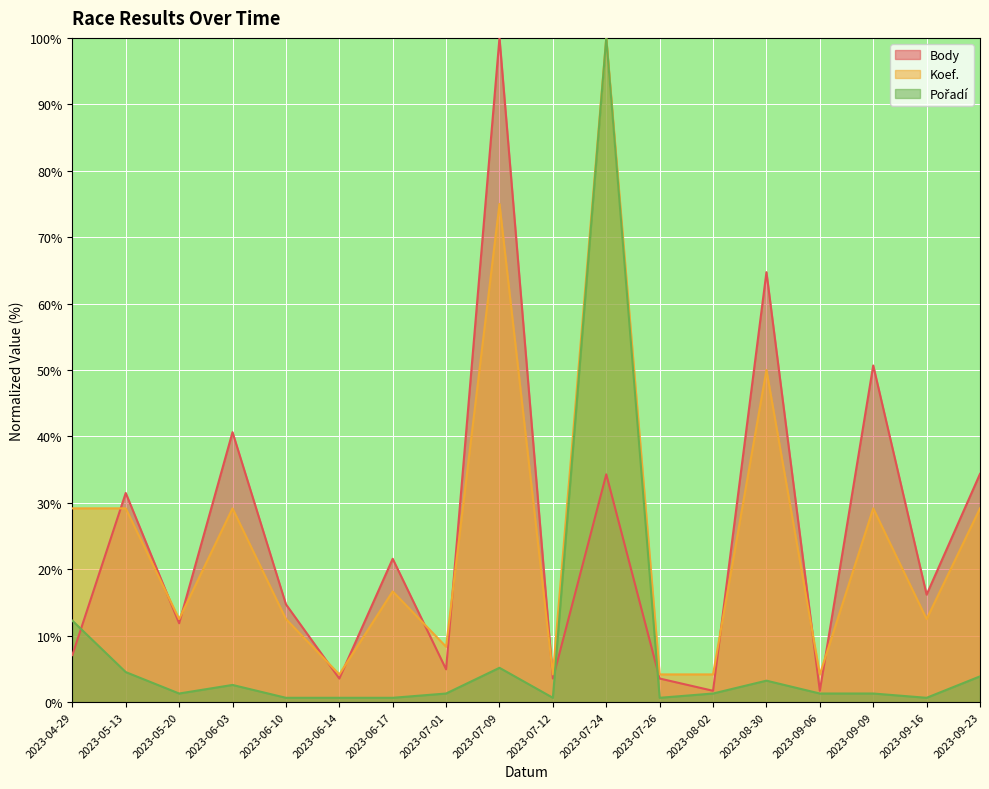

List the series in order of their peak value, highest first.

Body, Koef., Pořadí